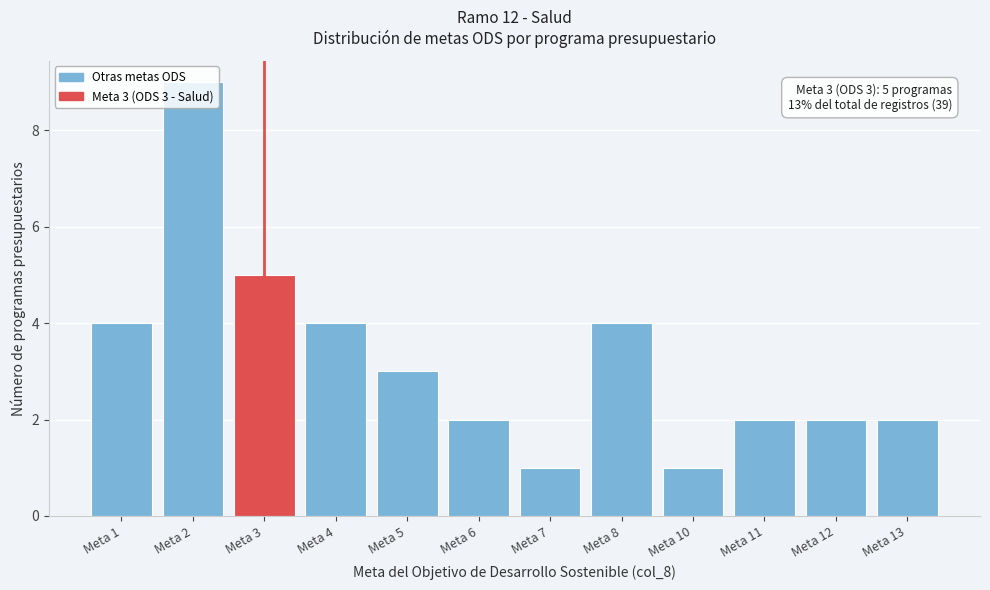

What is the value of the 6th bar from the left?

2